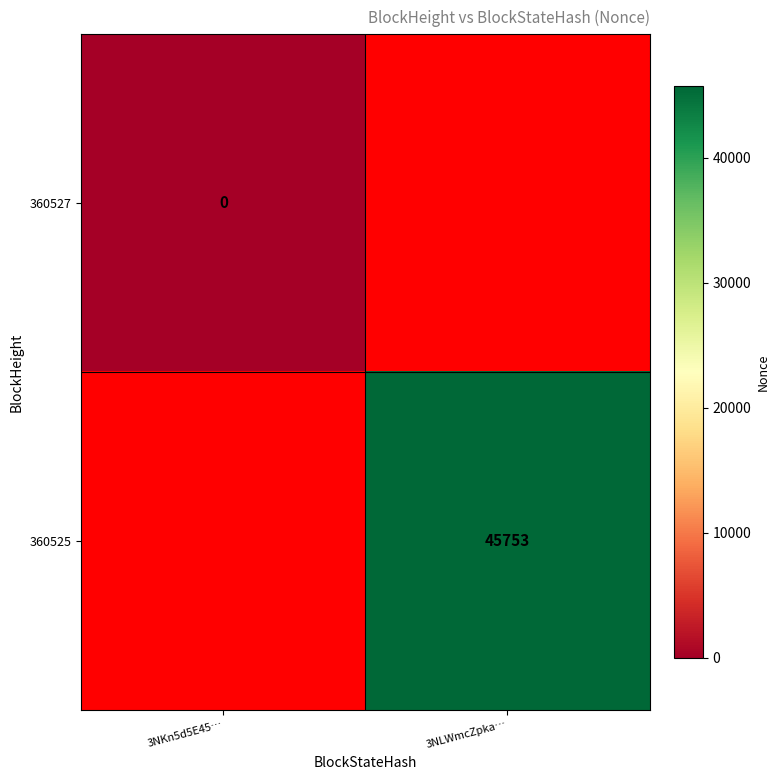

True or false: 360525 has a value of 45753 at 3NLWmcZpka….

True